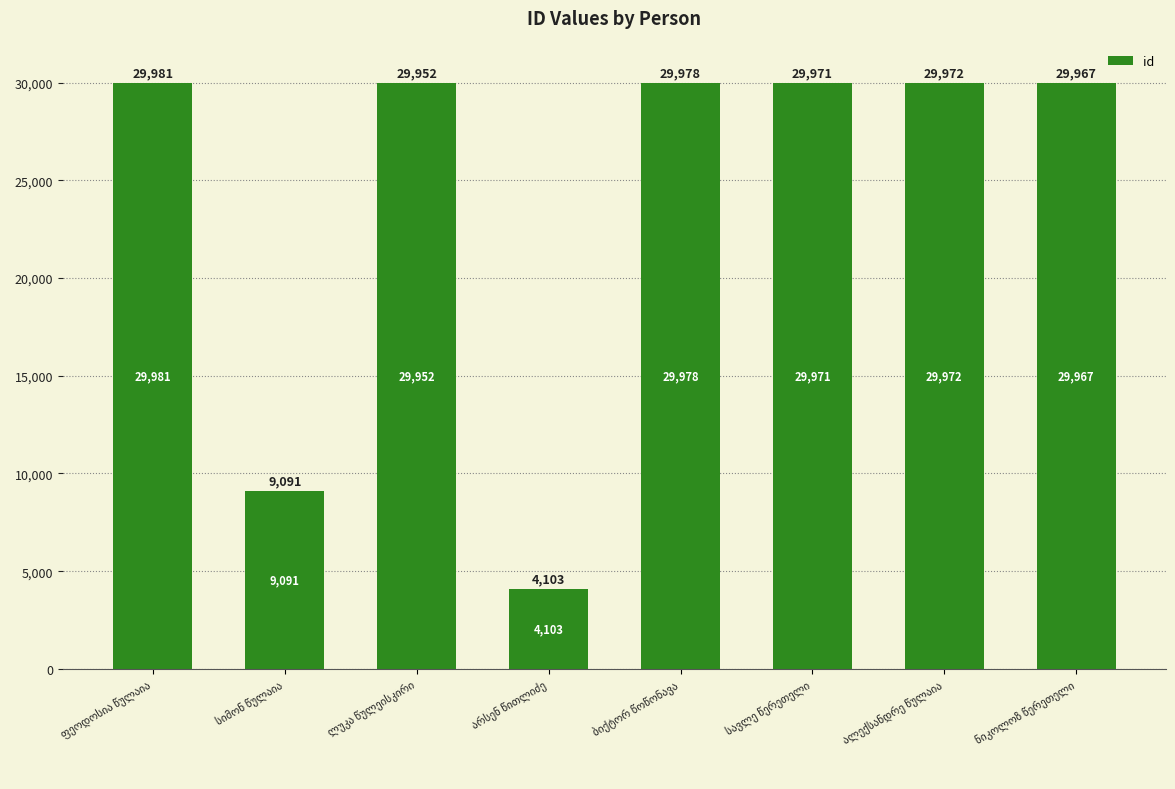

What is the minimum value shown in the chart?

4103